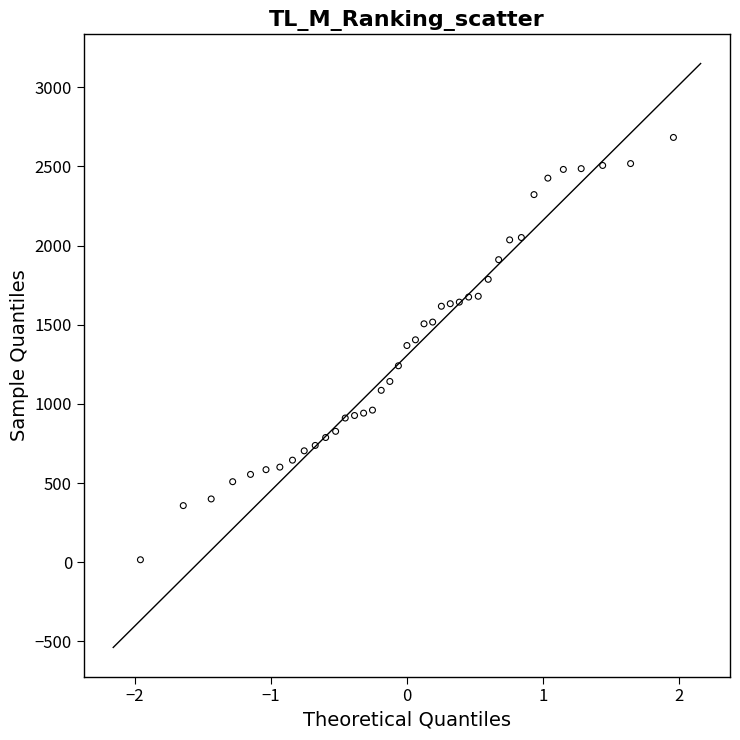

What is the range of Y values (max minus min)?

2667